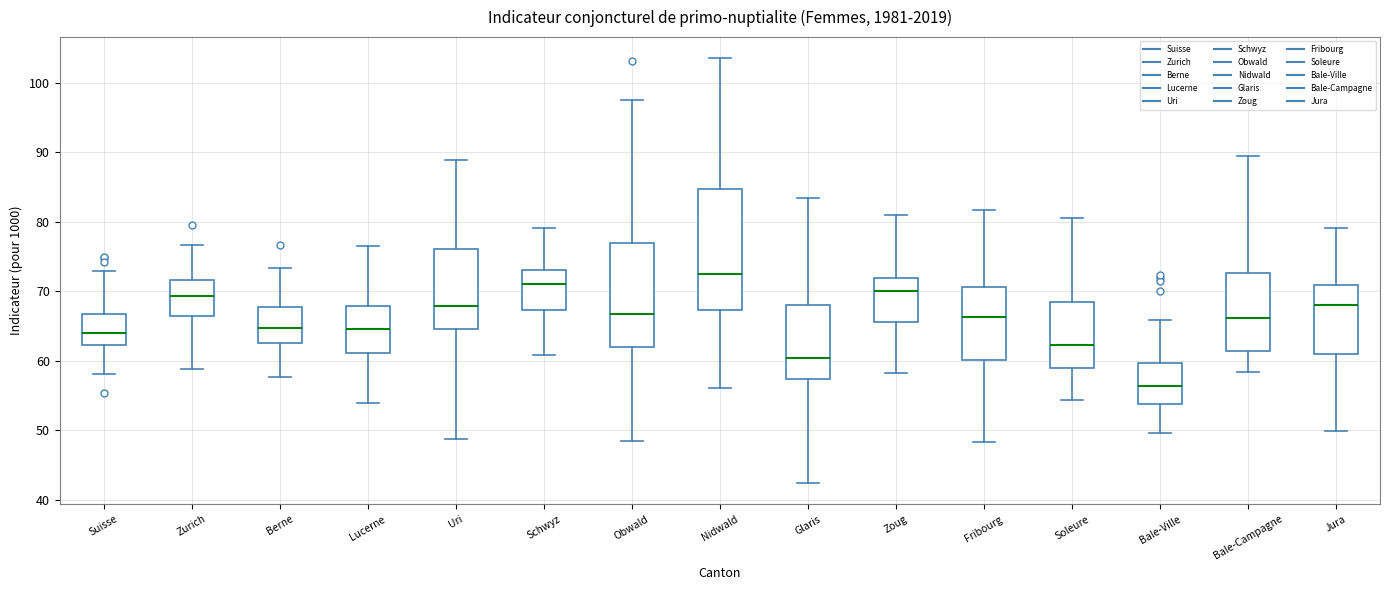

Reading left to right, read every box against the y-axis: the position of its median line, the range the box covers, and the ends of its whiskers. The values are not printed on the chart, so give them approximately, as read against the axis.

Suisse: median 64, box 62 to 67, whiskers 58 to 73
Zurich: median 69, box 66 to 72, whiskers 59 to 77
Berne: median 65, box 63 to 68, whiskers 58 to 73
Lucerne: median 65, box 61 to 68, whiskers 54 to 77
Uri: median 68, box 65 to 76, whiskers 49 to 89
Schwyz: median 71, box 67 to 73, whiskers 61 to 79
Obwald: median 67, box 62 to 77, whiskers 48 to 98
Nidwald: median 73, box 67 to 85, whiskers 56 to 104
Glaris: median 60, box 57 to 68, whiskers 42 to 83
Zoug: median 70, box 66 to 72, whiskers 58 to 81
Fribourg: median 66, box 60 to 71, whiskers 48 to 82
Soleure: median 62, box 59 to 69, whiskers 54 to 81
Bale-Ville: median 56, box 54 to 60, whiskers 50 to 66
Bale-Campagne: median 66, box 61 to 73, whiskers 58 to 89
Jura: median 68, box 61 to 71, whiskers 50 to 79